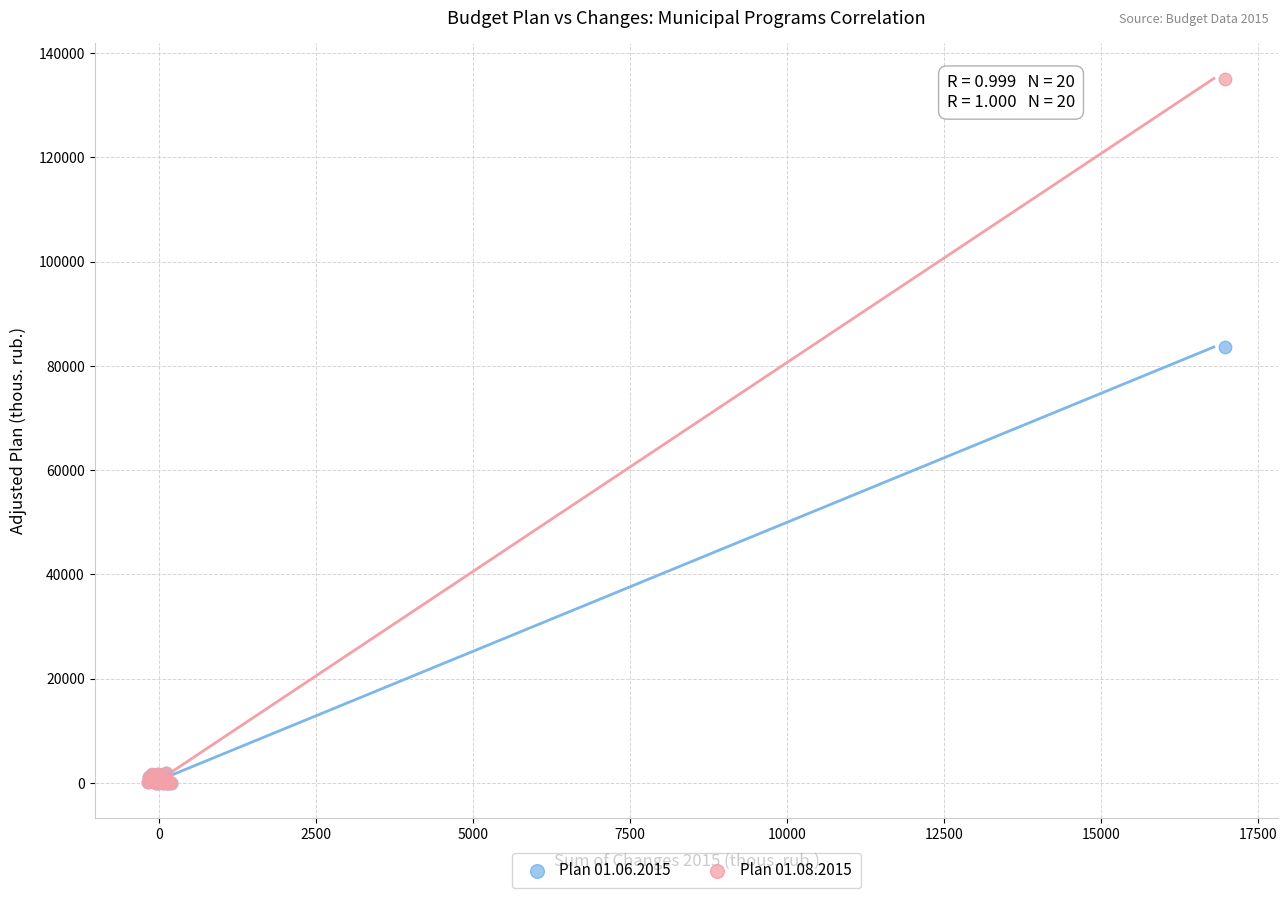

Across all series, what Y value is closest to 67555?

83643.3